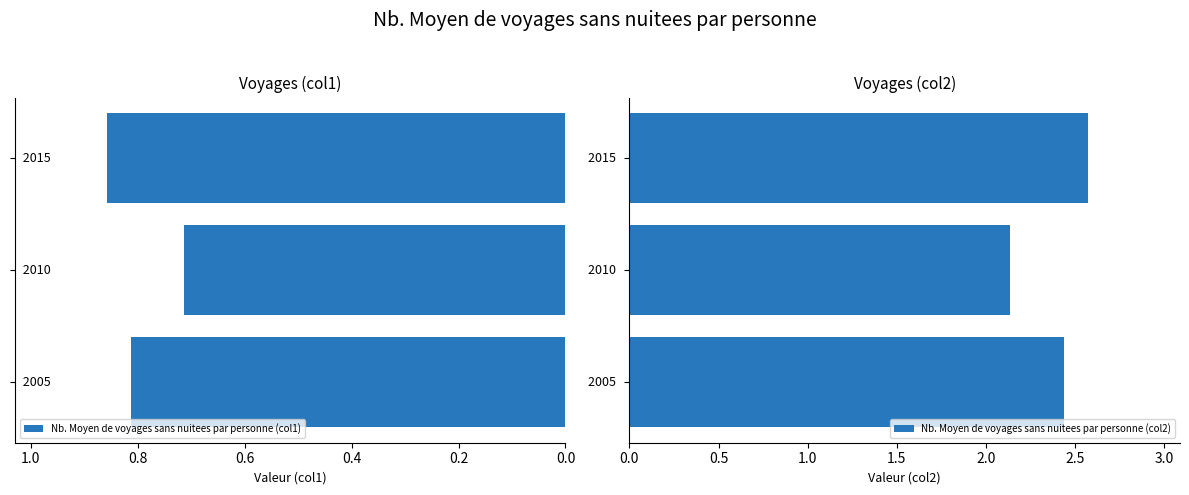

What is the minimum value shown in the chart?

0.7